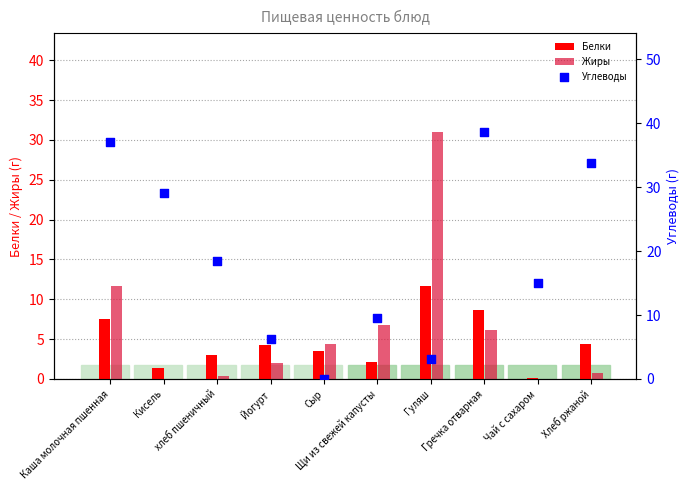

What are all the series names shown in the legend?

Белки, Жиры, Углеводы